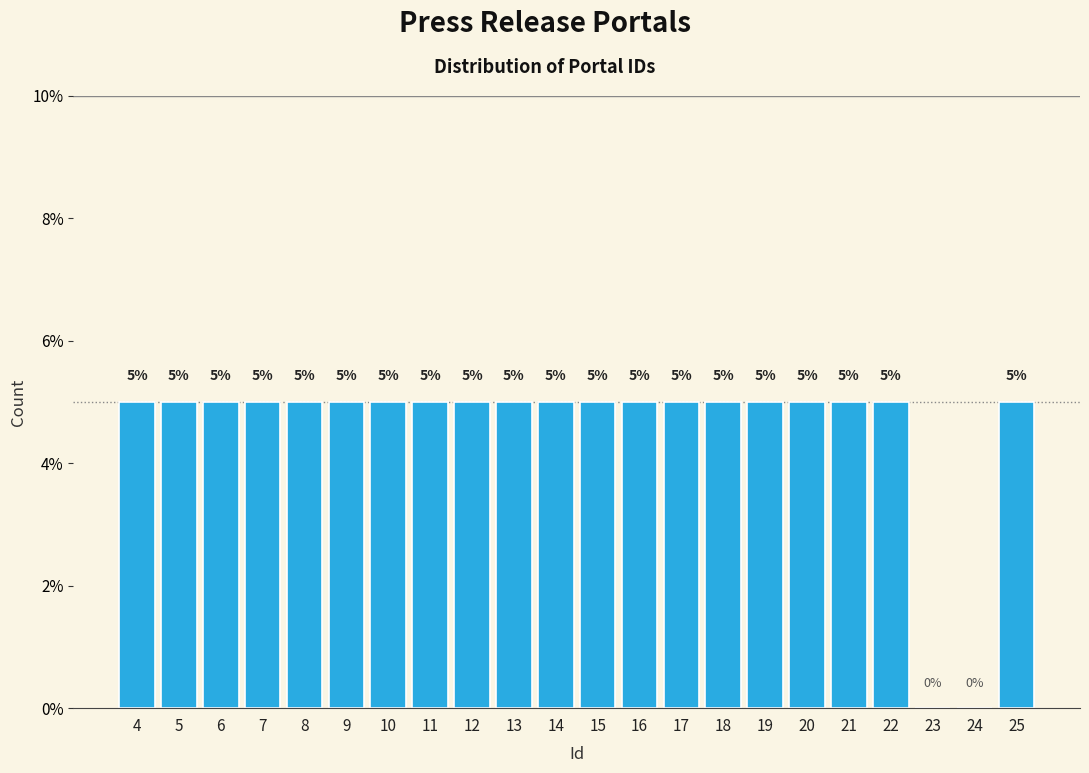

Reading left to right, what are all the values shown in this chart?

4=5	5=5	6=5	7=5	8=5	9=5	10=5	11=5	12=5	13=5	14=5	15=5	16=5	17=5	18=5	19=5	20=5	21=5	22=5	23=0	24=0	25=5